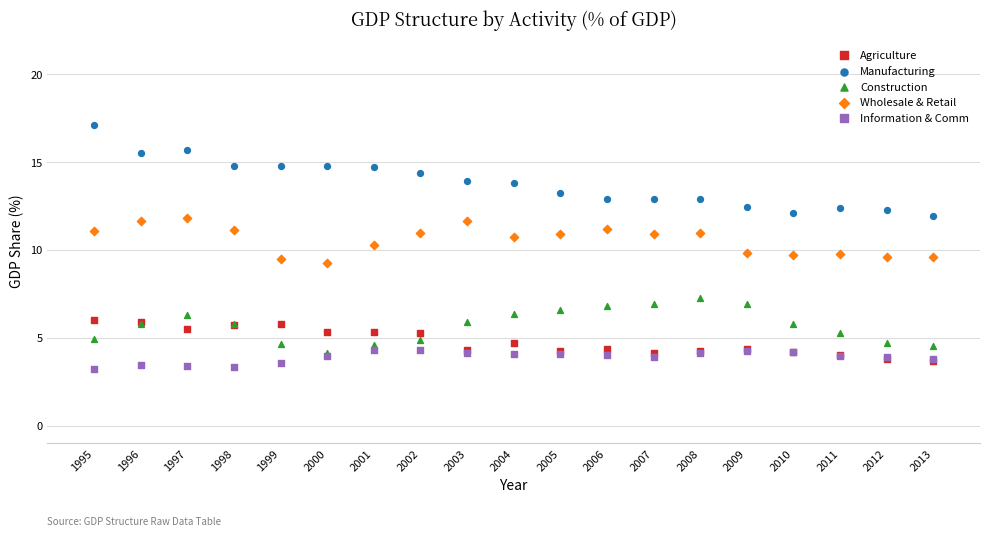

What are all the series names shown in the legend?

Agriculture, Manufacturing, Construction, Wholesale & Retail, Information & Comm